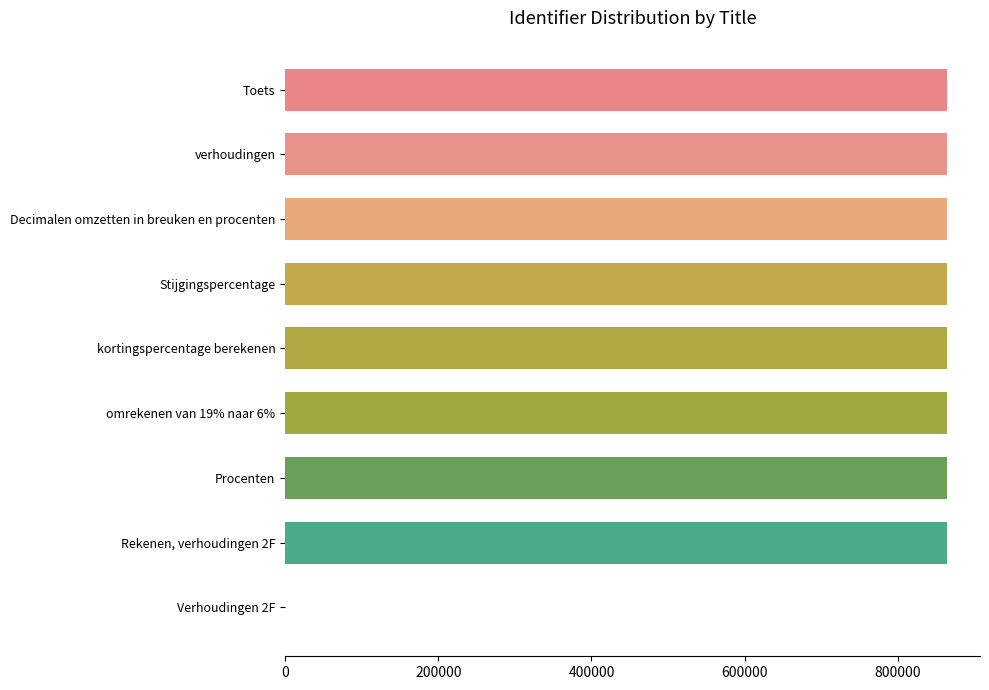

The value at kortingspercentage berekenen is 430947. True or false?

False